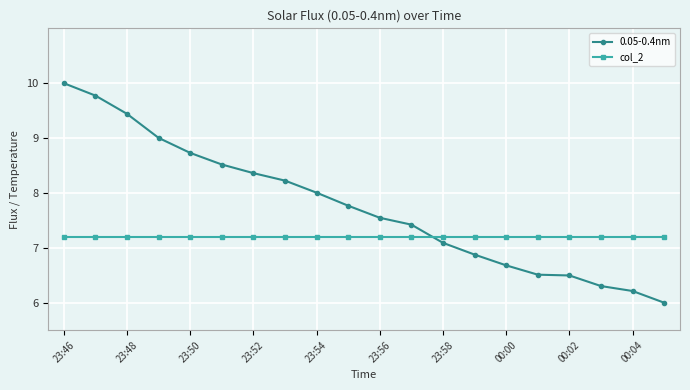

True or false: 0.05-0.4nm has more than 2 interior local peaks.

False